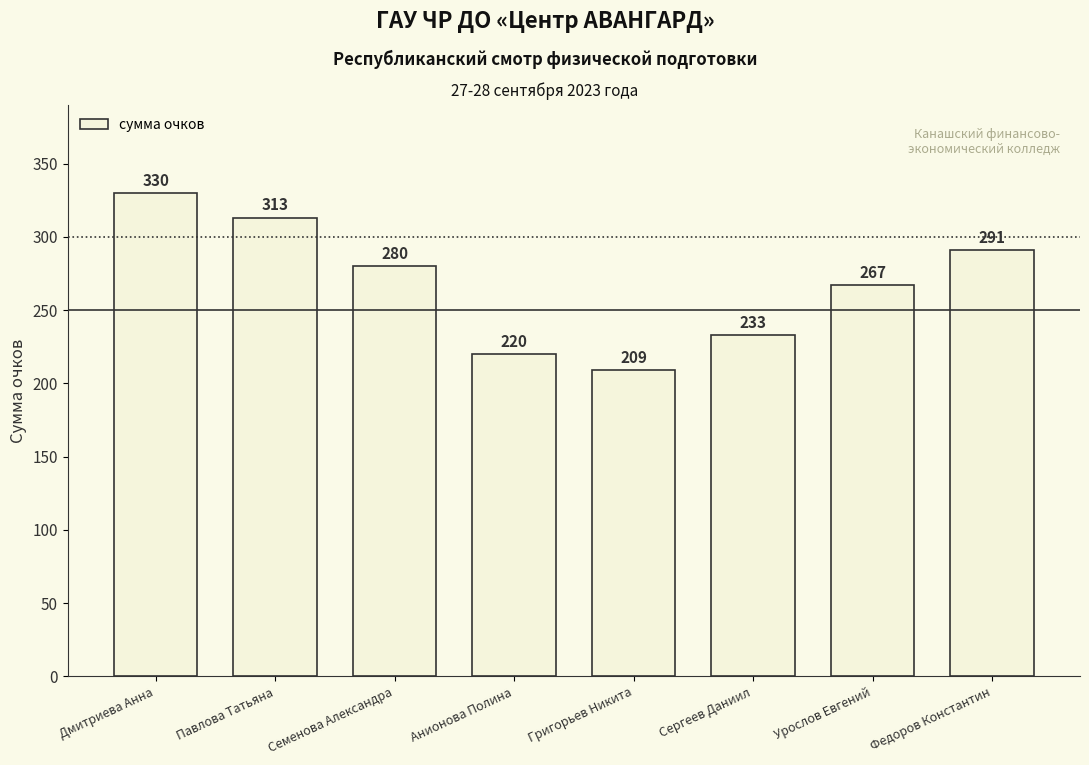

At which label does the data first exceed 280?

Дмитриева Анна